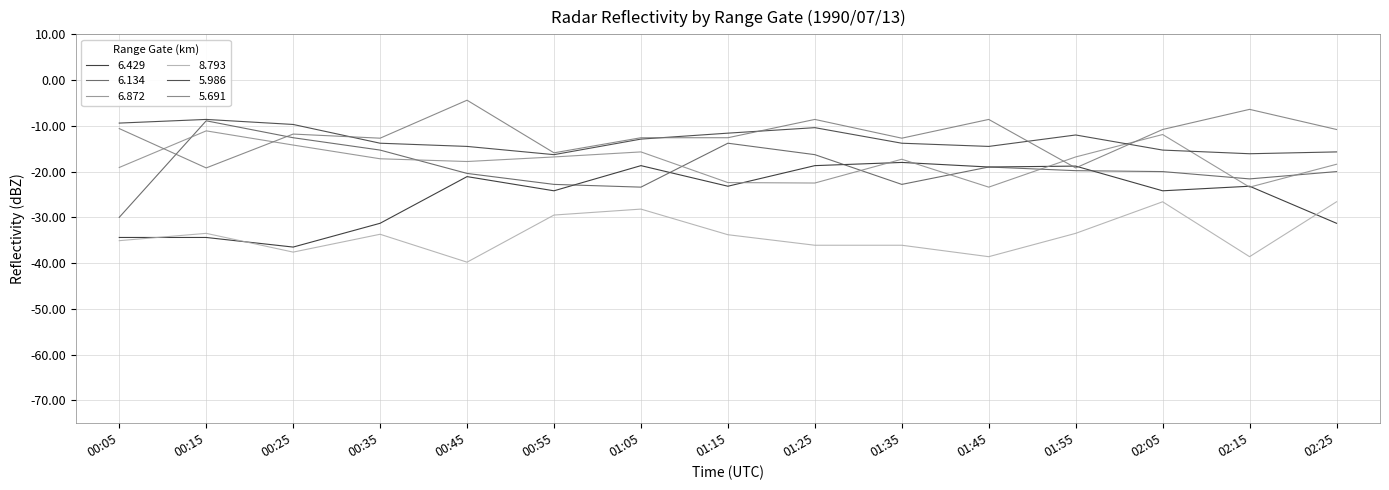

Count the number of categories in the chart.

15